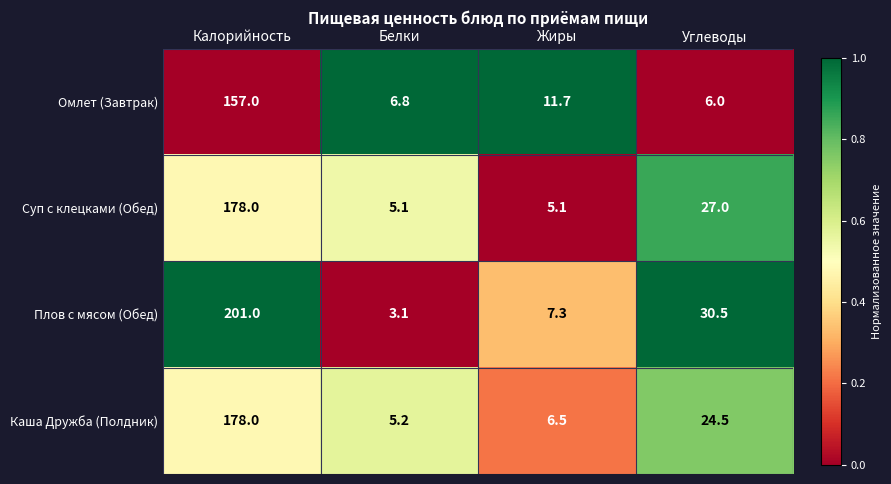

The Суп с клецками (Обед) series shows 35.4 at Углеводы. True or false?

False